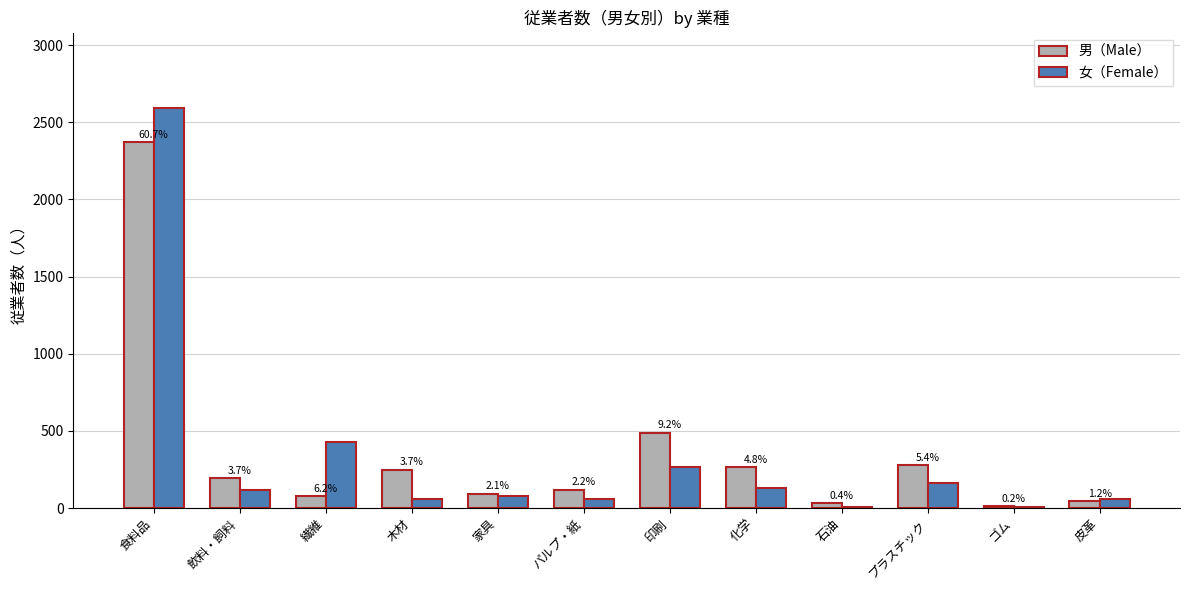

At how many categories does at least one series exceed 2286?

1